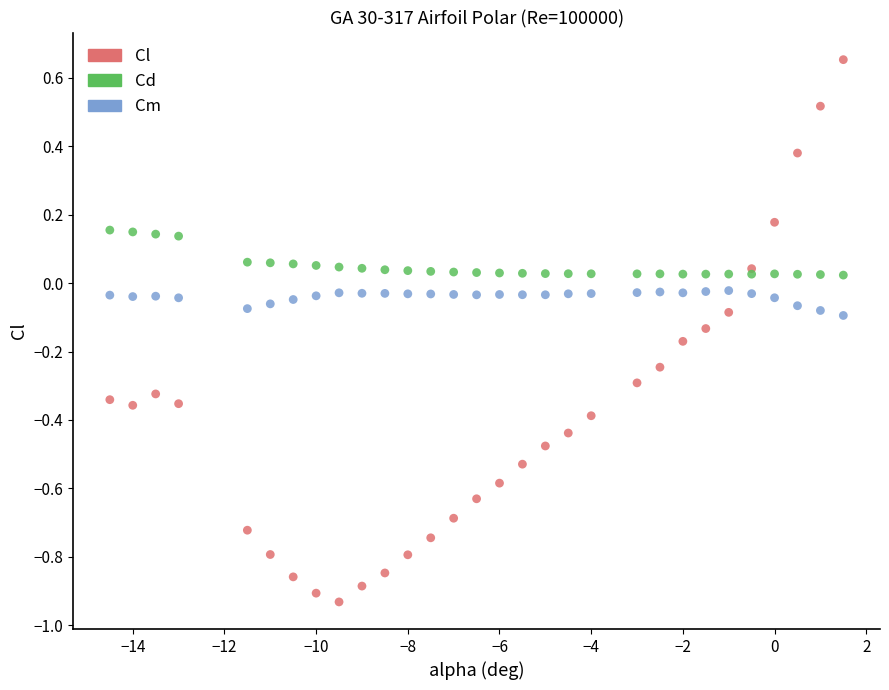

What is the X range (max minus min) for the scatter plot?

16.0